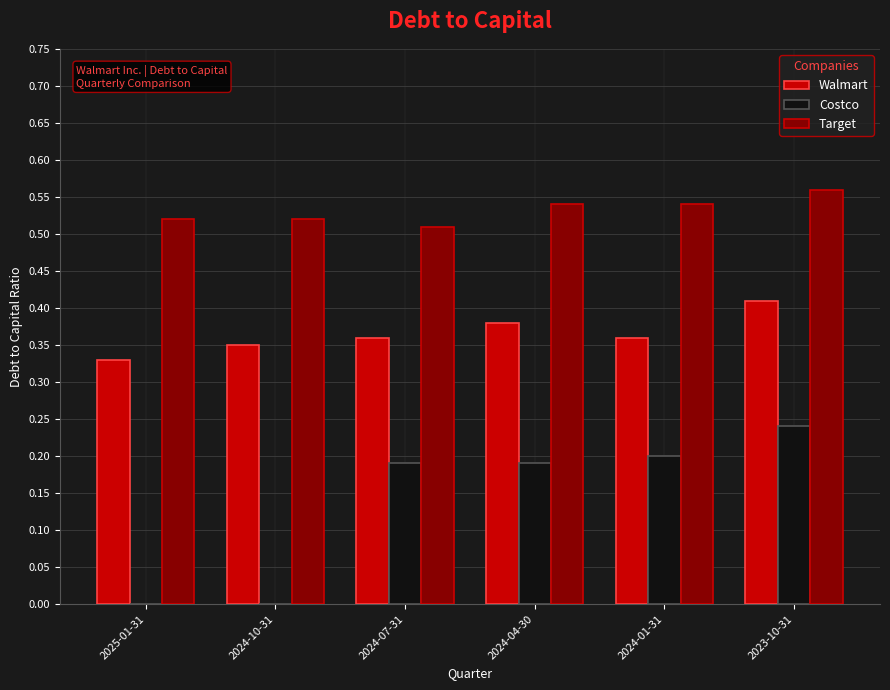

At which label does Target reach its peak?

2023-10-31